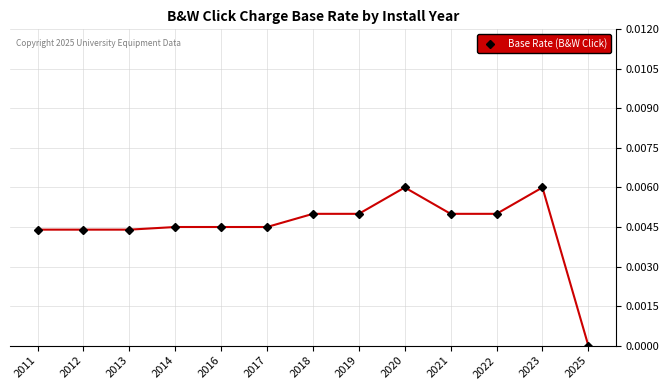

The value at 2017 is 0.0. True or false?

True